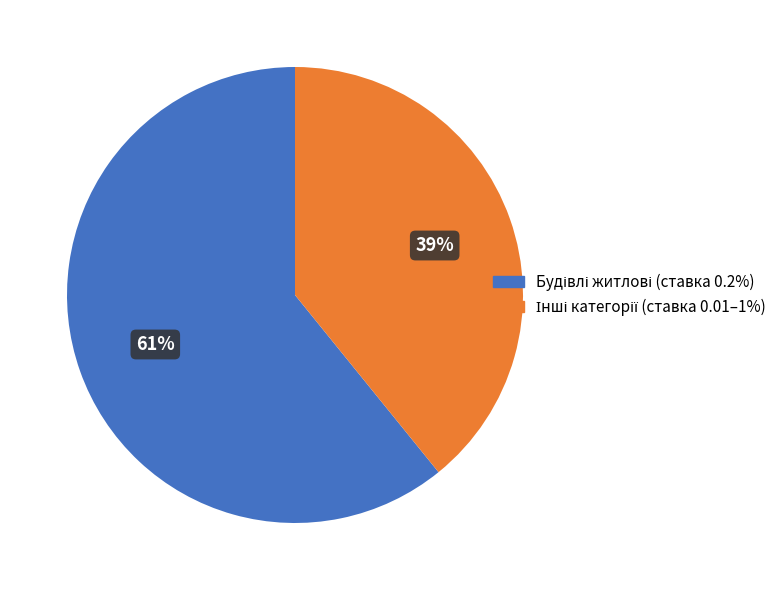

To the nearest percent, what is the difference between the largest and smallest slice percentages?

22%